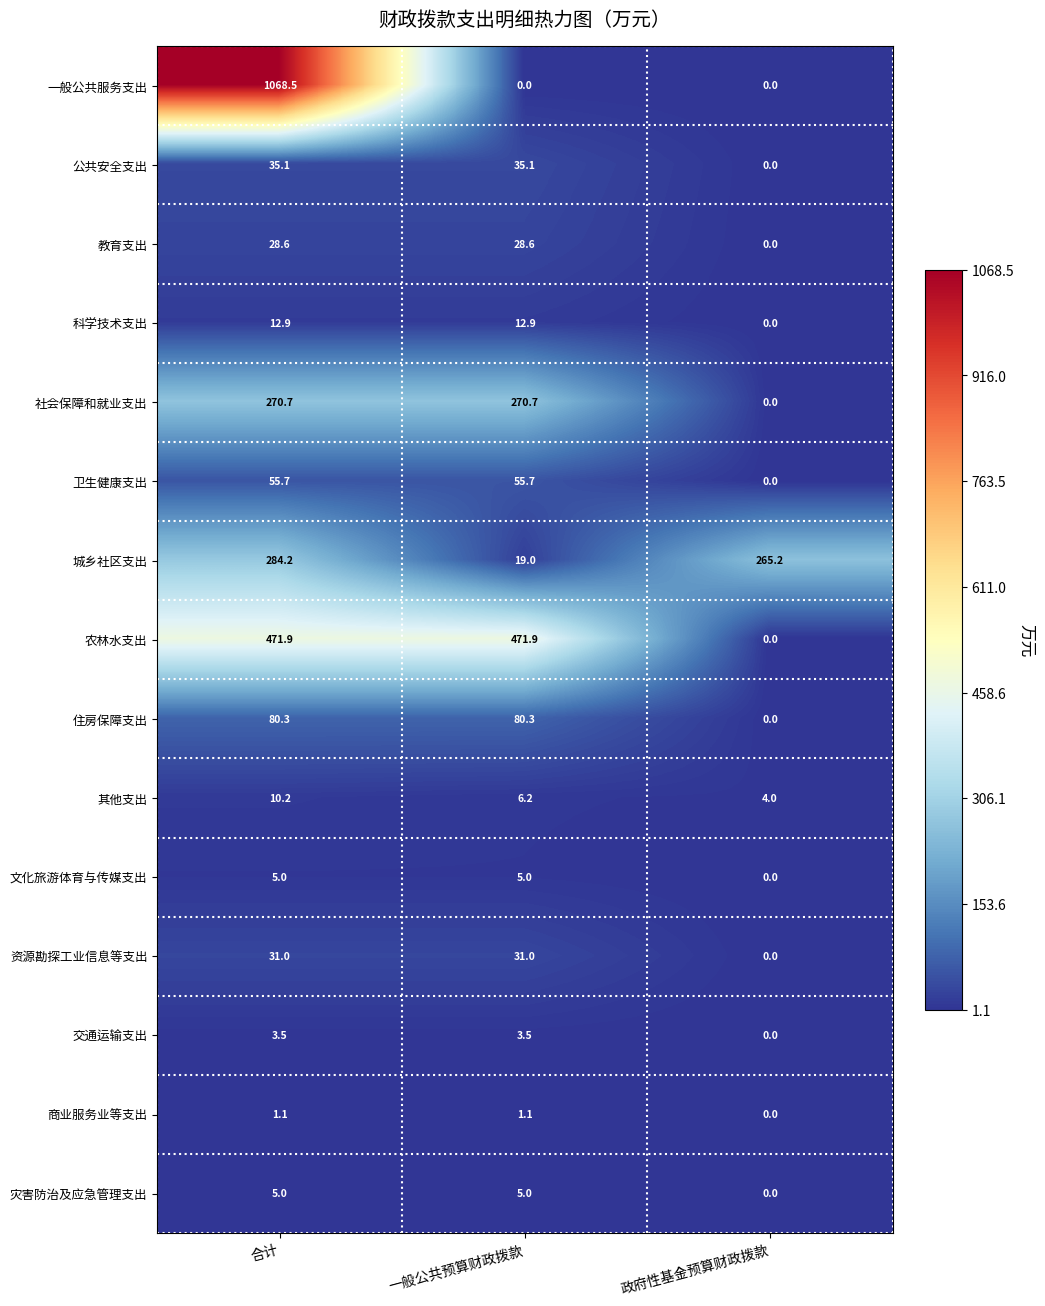

The 交通运输支出 series shows 3.5 at 一般公共预算财政拨款. True or false?

True